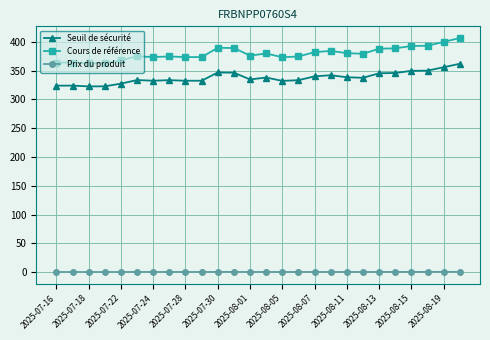

Which series has the largest total across all categories?

Cours de référence